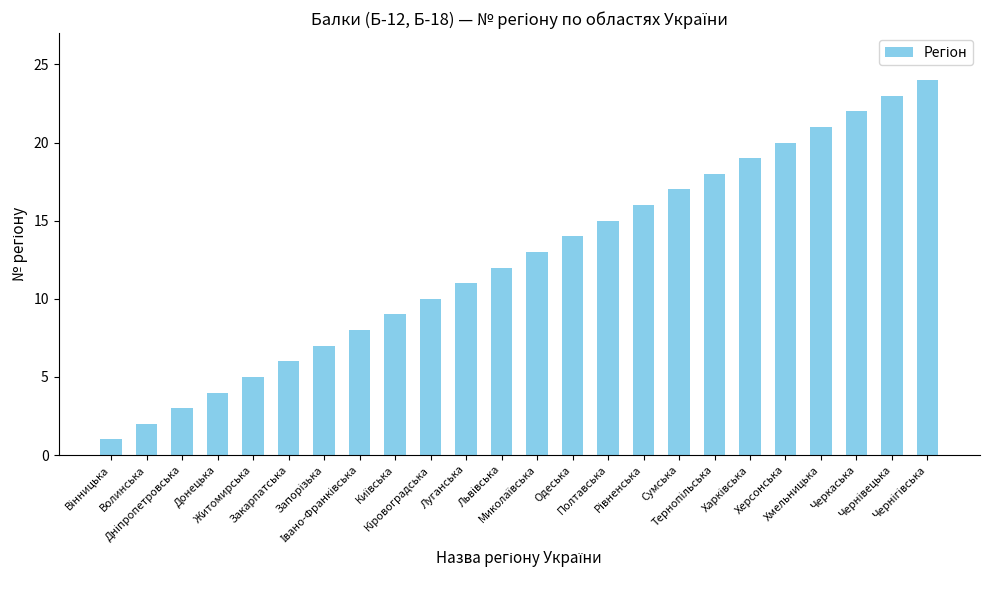

How many bars are there in total?

24